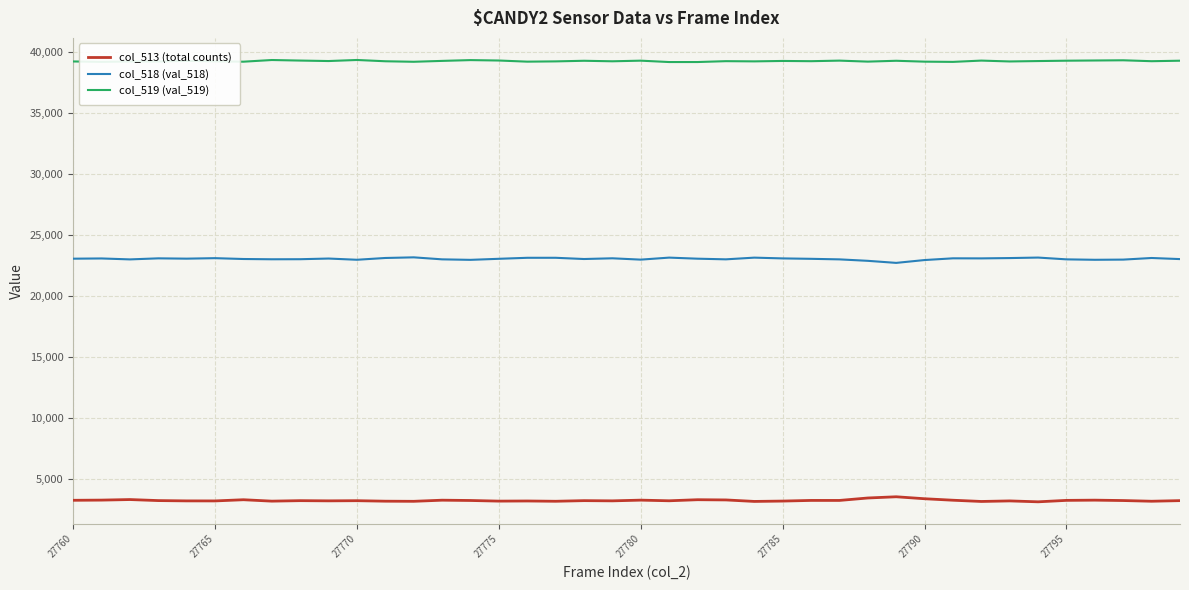

True or false: col_519 (val_519) and col_513 (total counts) cross at least once.

False